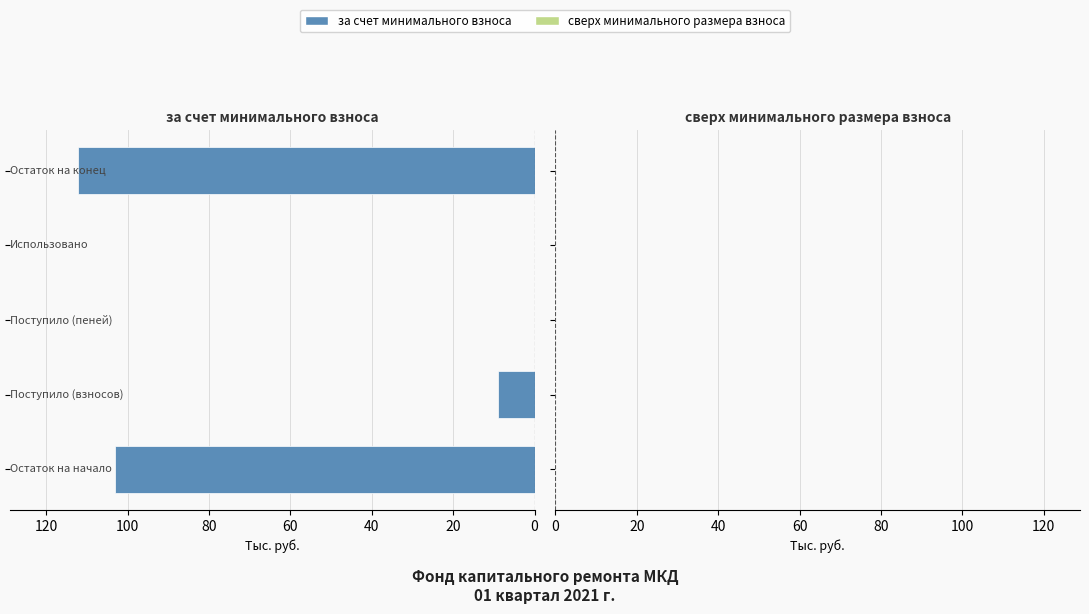

What is the sum of all values?

224.2